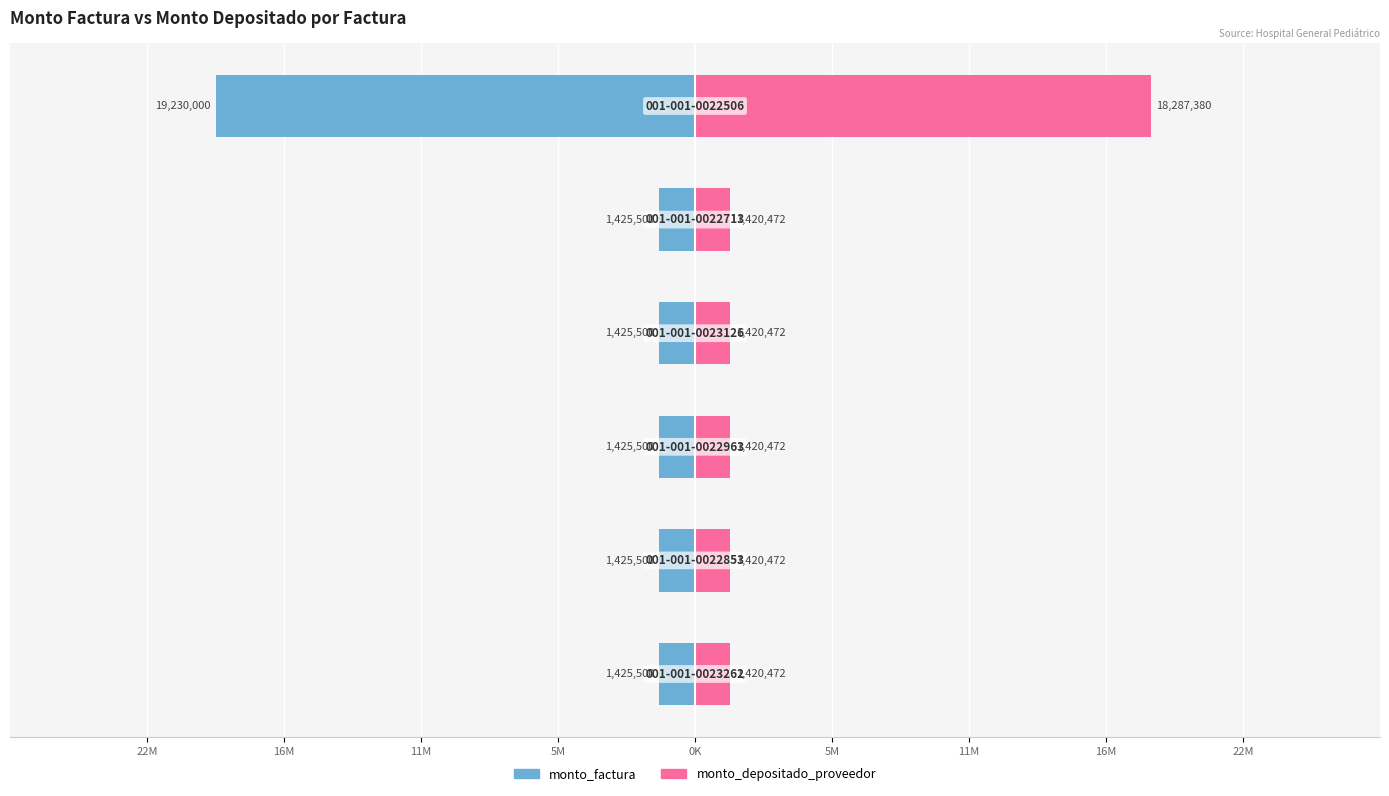

Which series changed the most between 16M and 5M?

monto_factura